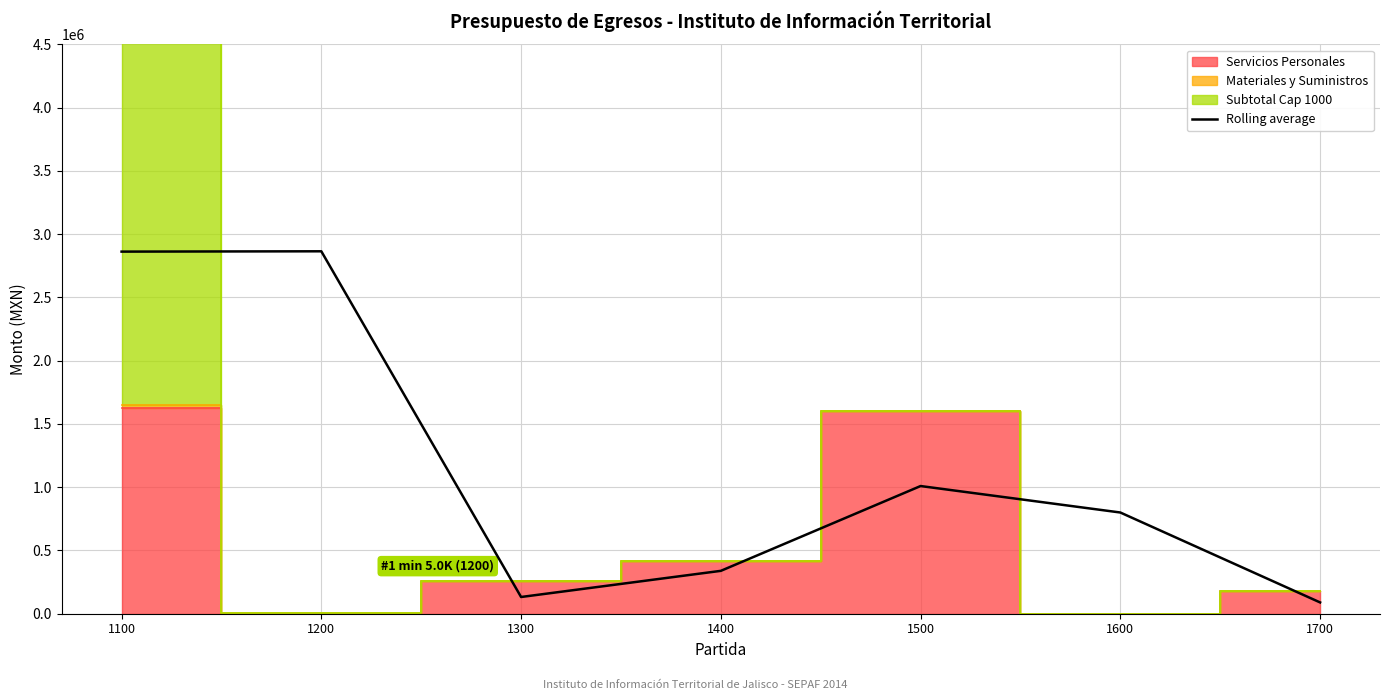

What is the smallest value displayed?

89318.0